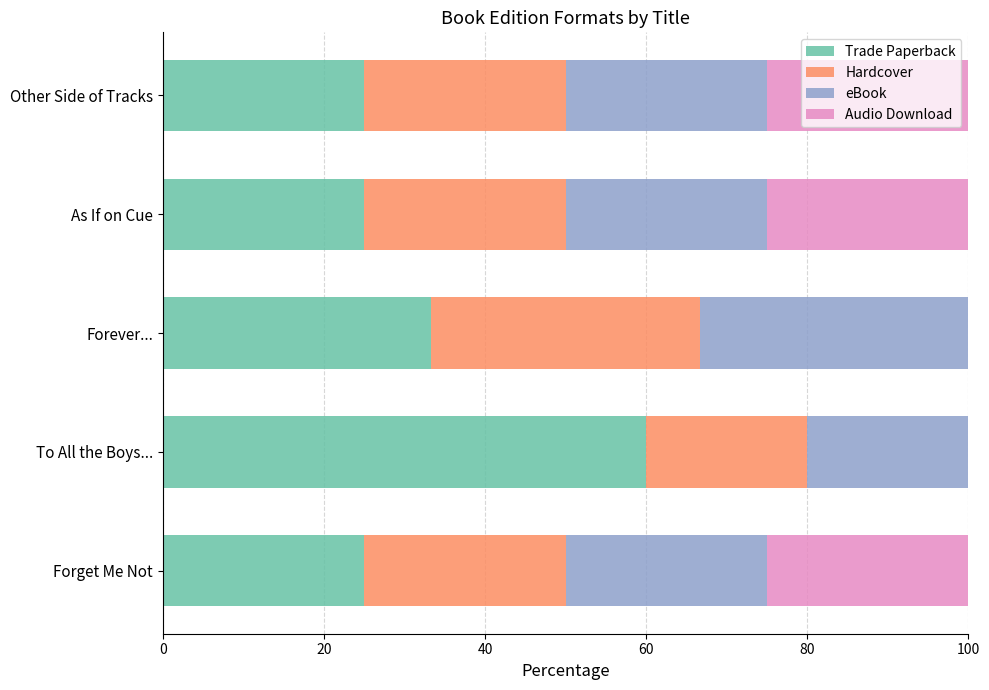

The Trade Paperback series shows 33.1 at Forget Me Not. True or false?

False